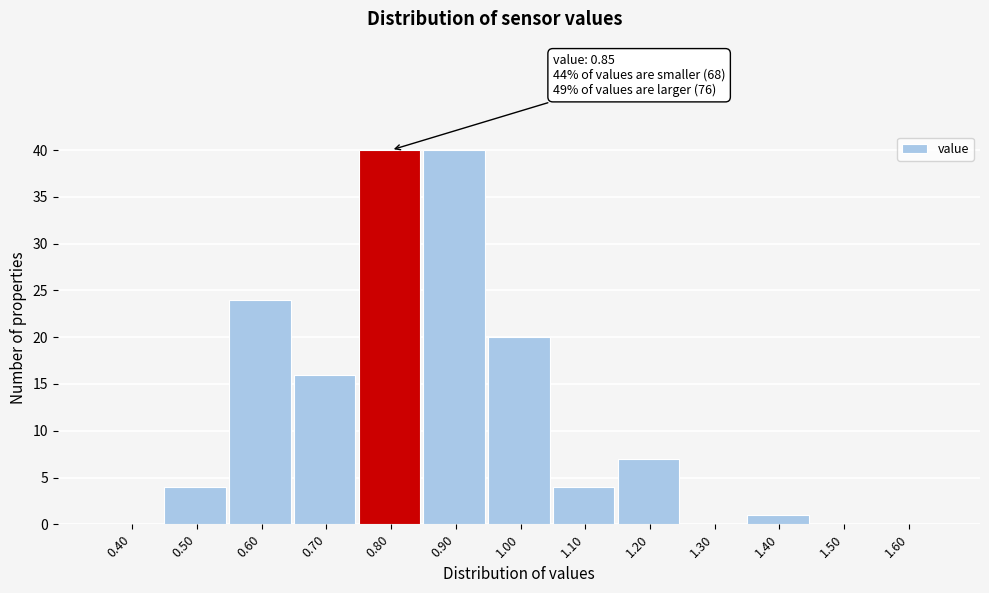

Reading left to right, list all the values displayed in this chart.

0.40=0	0.50=4	0.60=24	0.70=16	0.80=40	0.90=40	1.00=20	1.10=4	1.20=7	1.30=0	1.40=1	1.50=0	1.60=0